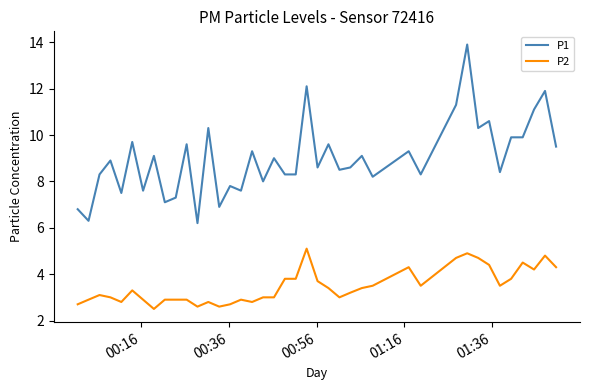

Reading right to left, what are all the values shown in this chart?

P1: 9.5	11.9	11.1	9.9	9.9	8.4	10.6	10.3	13.9	11.3	8.3	9.3	8.2	9.1	8.6	8.5	9.6	8.6	12.1	8.3	8.3	9.0	8.0	9.3	7.6	7.8	6.9	10.3	6.2	9.6	7.3	7.1	9.1	7.6	9.7	7.5	8.9	8.3	6.3	6.8
P2: 4.3	4.8	4.2	4.5	3.8	3.5	4.4	4.7	4.9	4.7	3.5	4.3	3.5	3.4	3.2	3.0	3.4	3.7	5.1	3.8	3.8	3.0	3.0	2.8	2.9	2.7	2.6	2.8	2.6	2.9	2.9	2.9	2.5	2.9	3.3	2.8	3.0	3.1	2.9	2.7